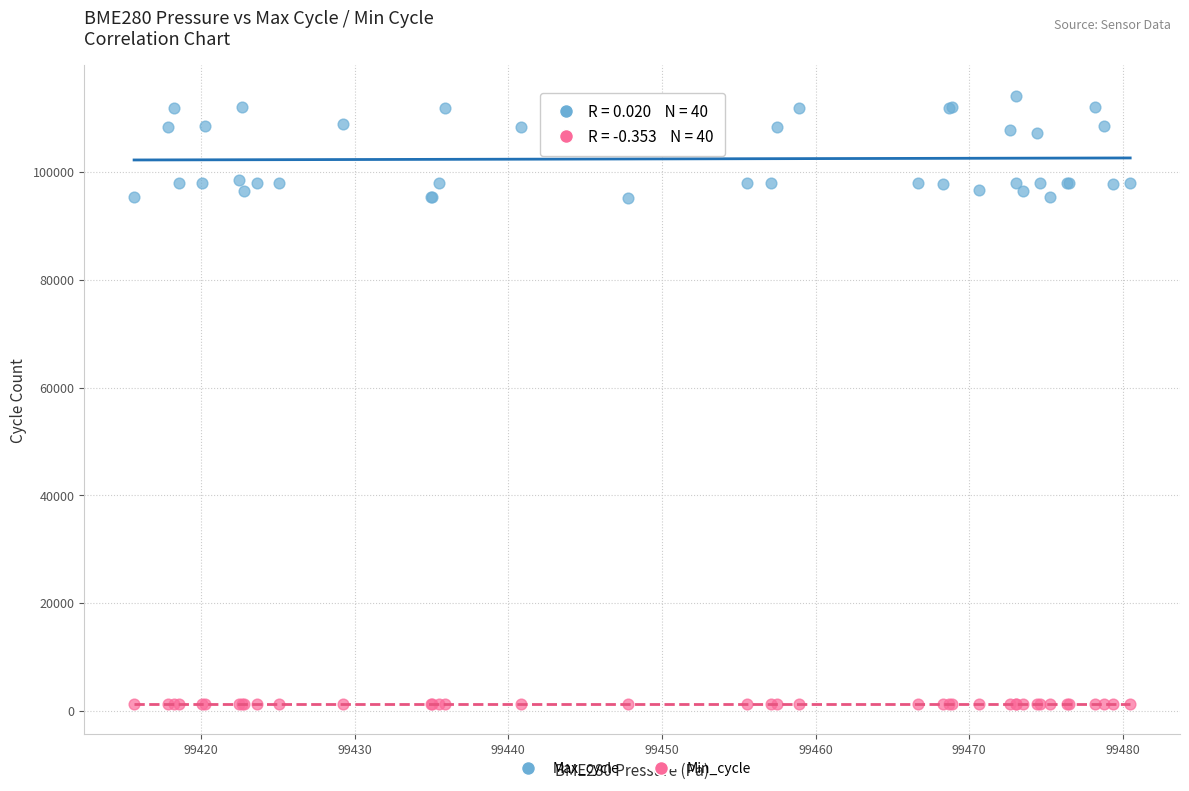

Which series contains the highest Y value?

Max_cycle